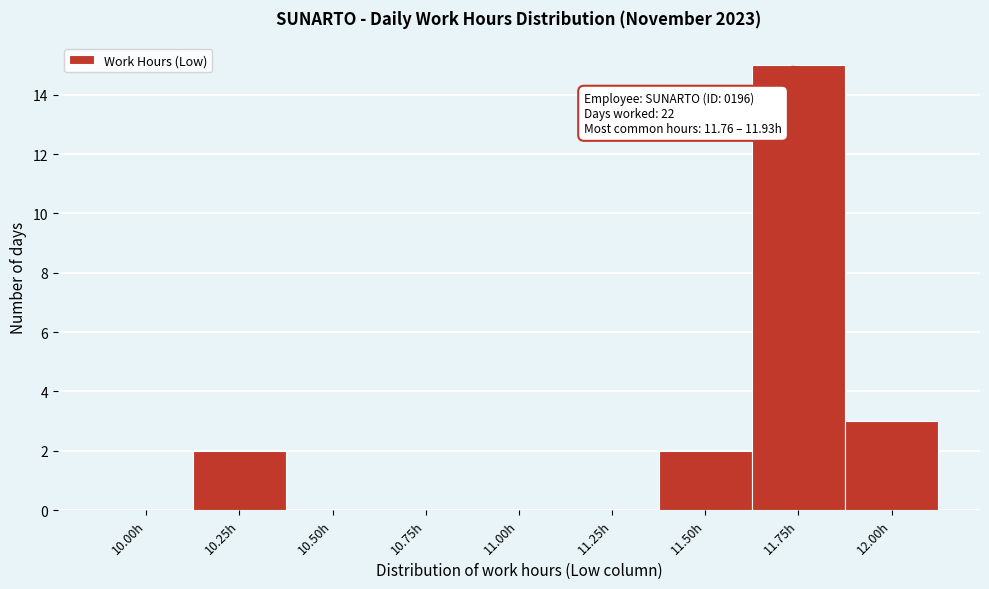

Reading left to right, what are all the values shown in this chart?

10.00h=0	10.25h=2	10.50h=0	10.75h=0	11.00h=0	11.25h=0	11.50h=2	11.75h=15	12.00h=3